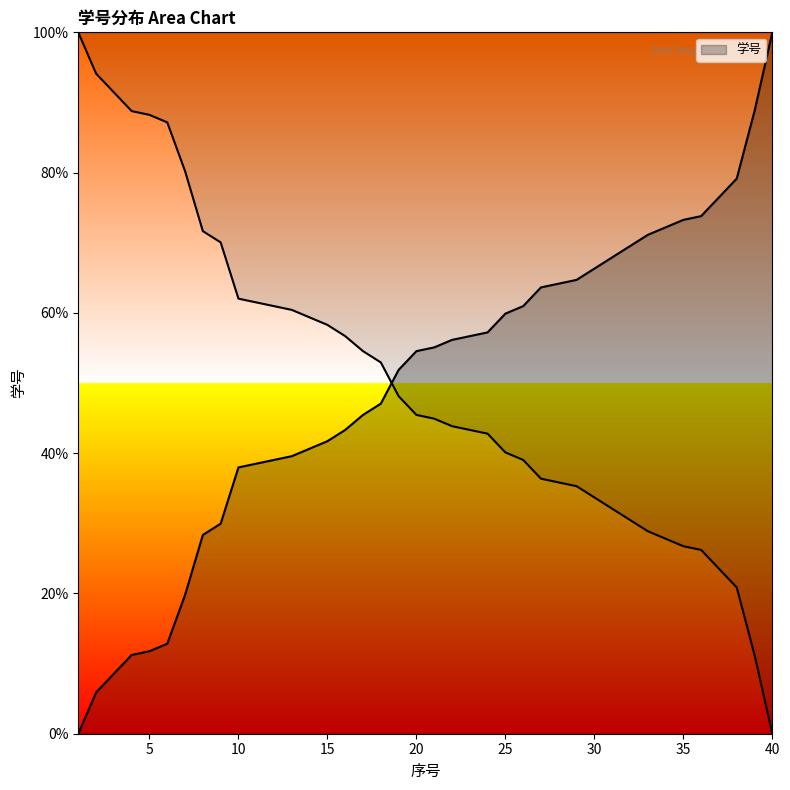

Approximately how many times larger is the value at 20 compared to 27?

0.9